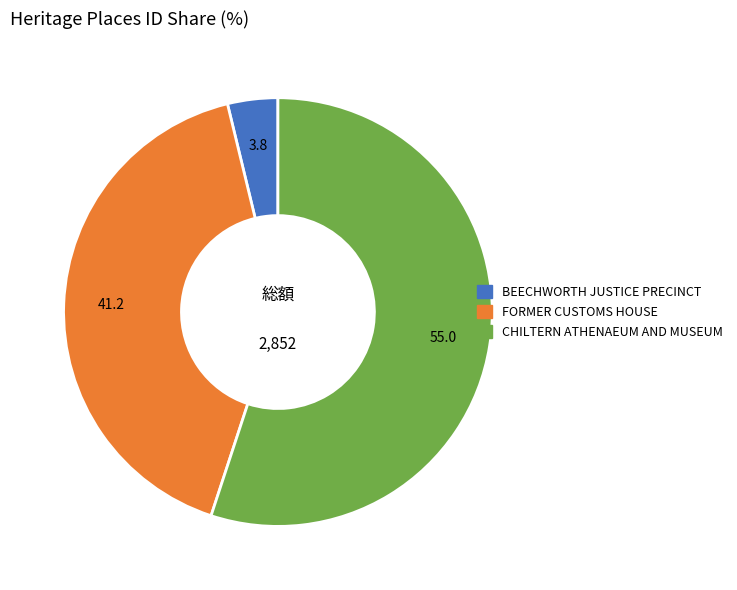

Rank the categories by value from highest to lowest.

CHILTERN ATHENAEUM AND MUSEUM, FORMER CUSTOMS HOUSE, BEECHWORTH JUSTICE PRECINCT